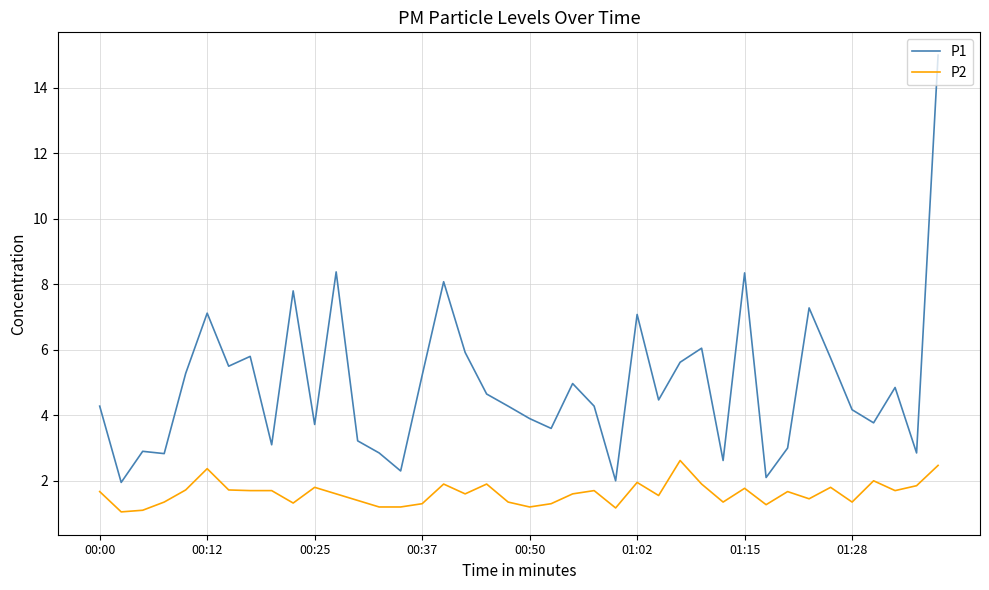

Which series has the widest spread of values?

P1